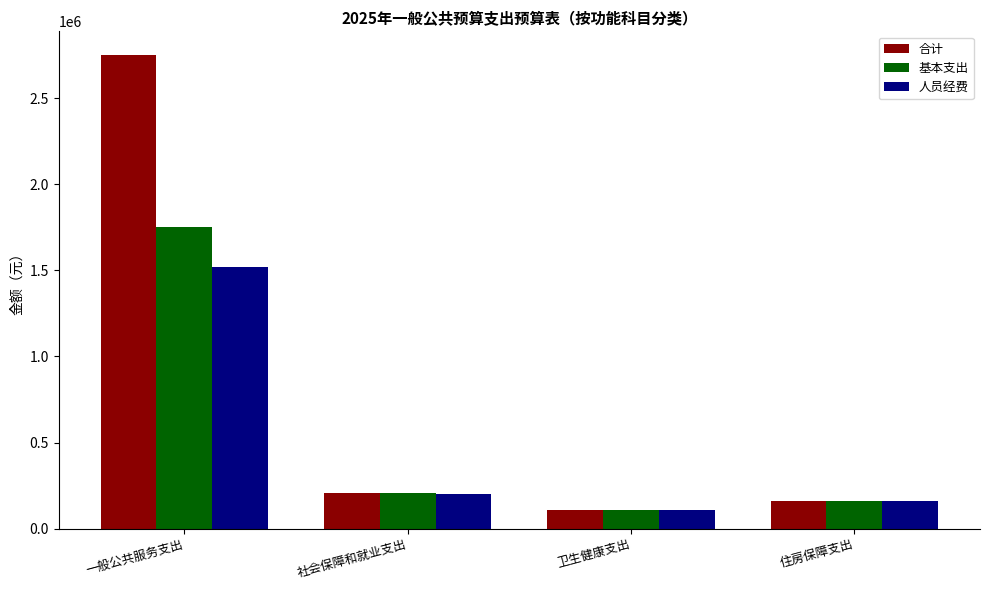

Which series has the widest spread of values?

合计